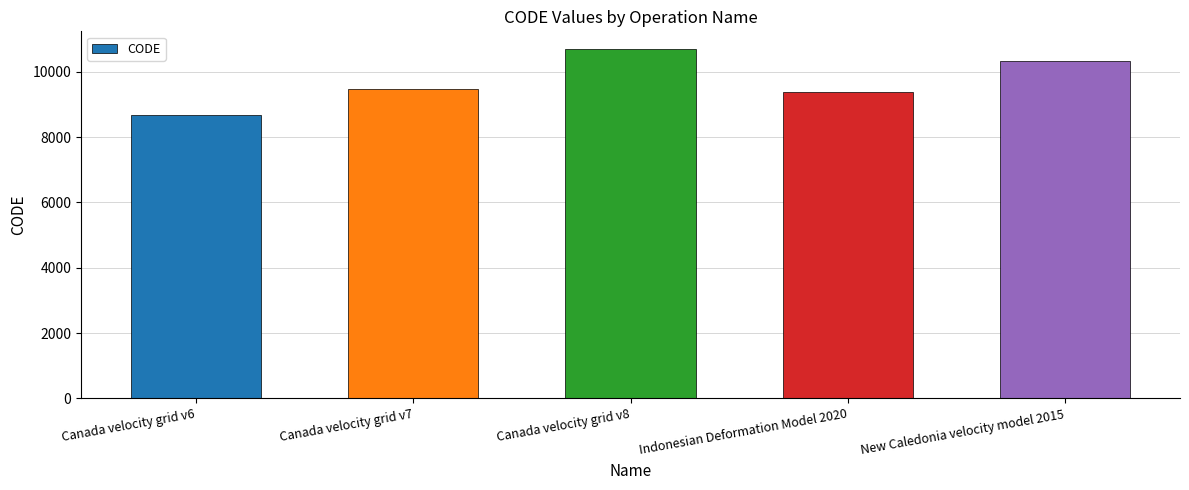

What position from the left is Canada velocity grid v6?

1